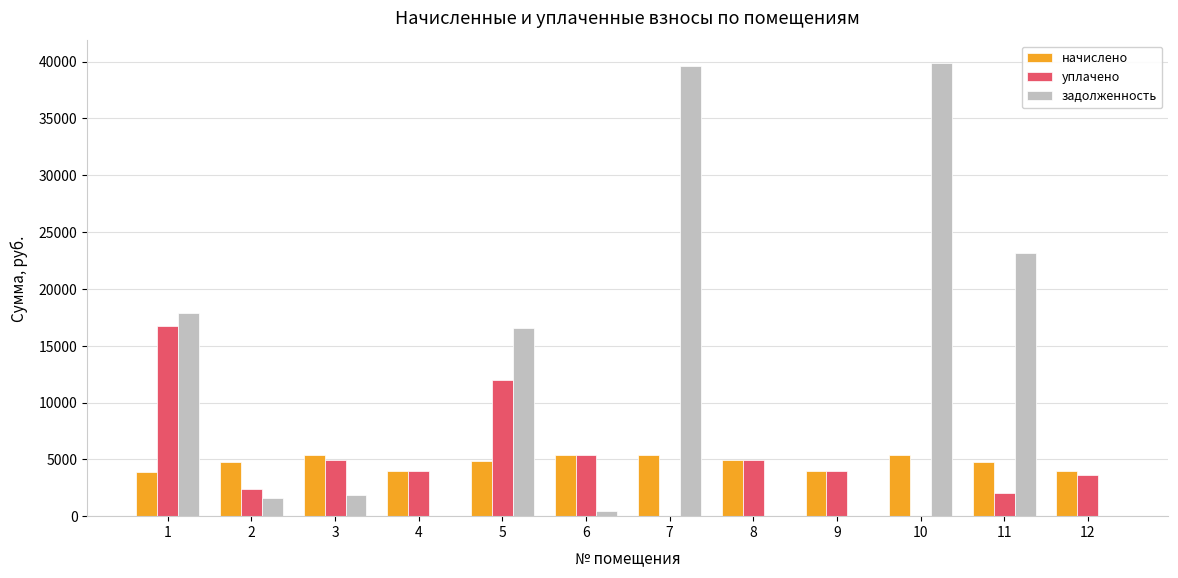

What is the sum of all начислено values?

56756.6